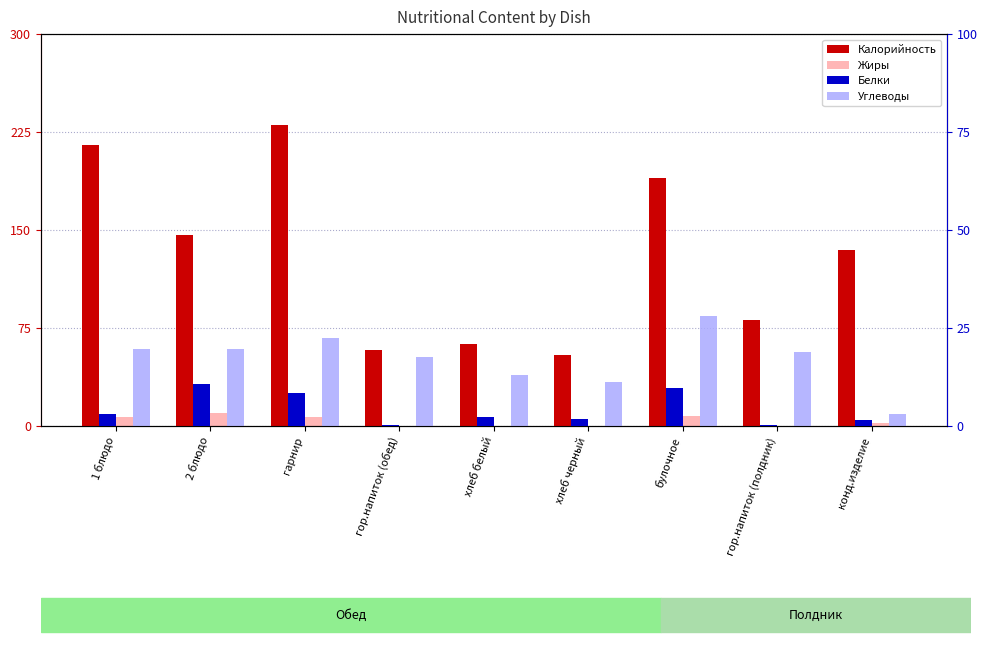

What are all the series names shown in the legend?

Калорийность, Жиры, Белки, Углеводы